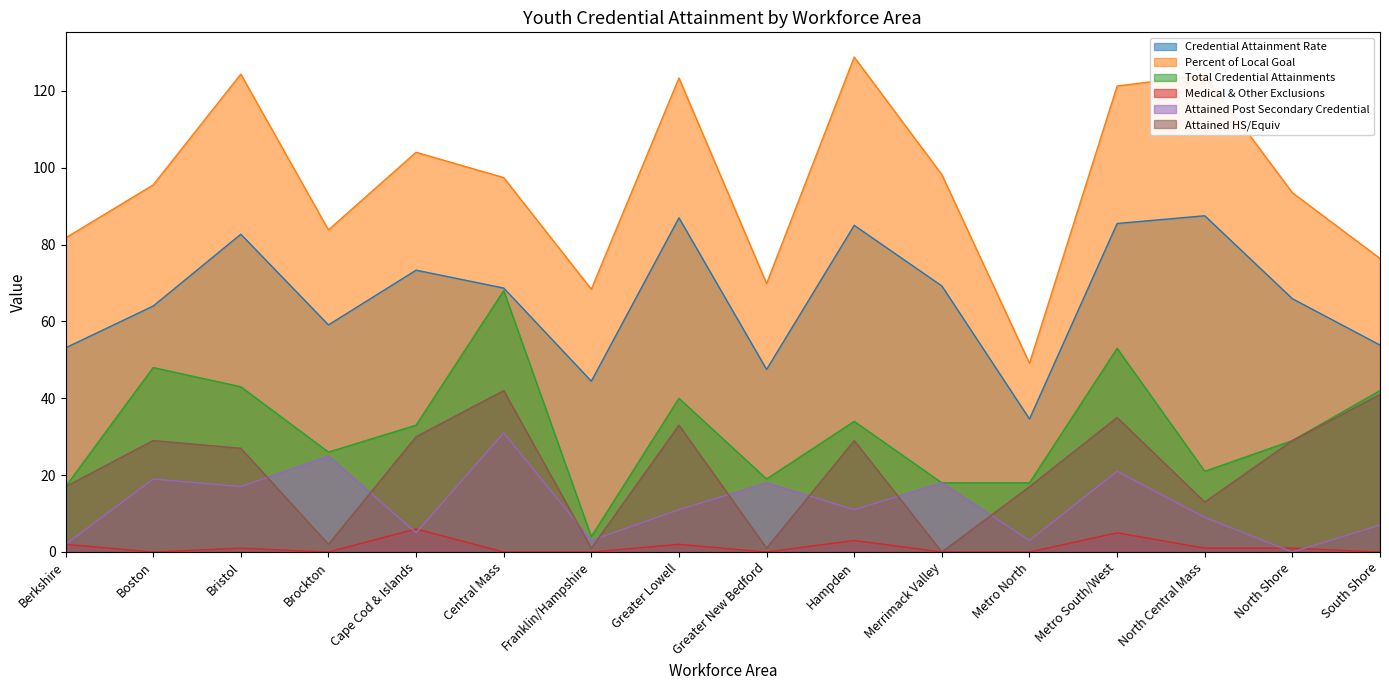

How many distinct data groups are displayed?

6